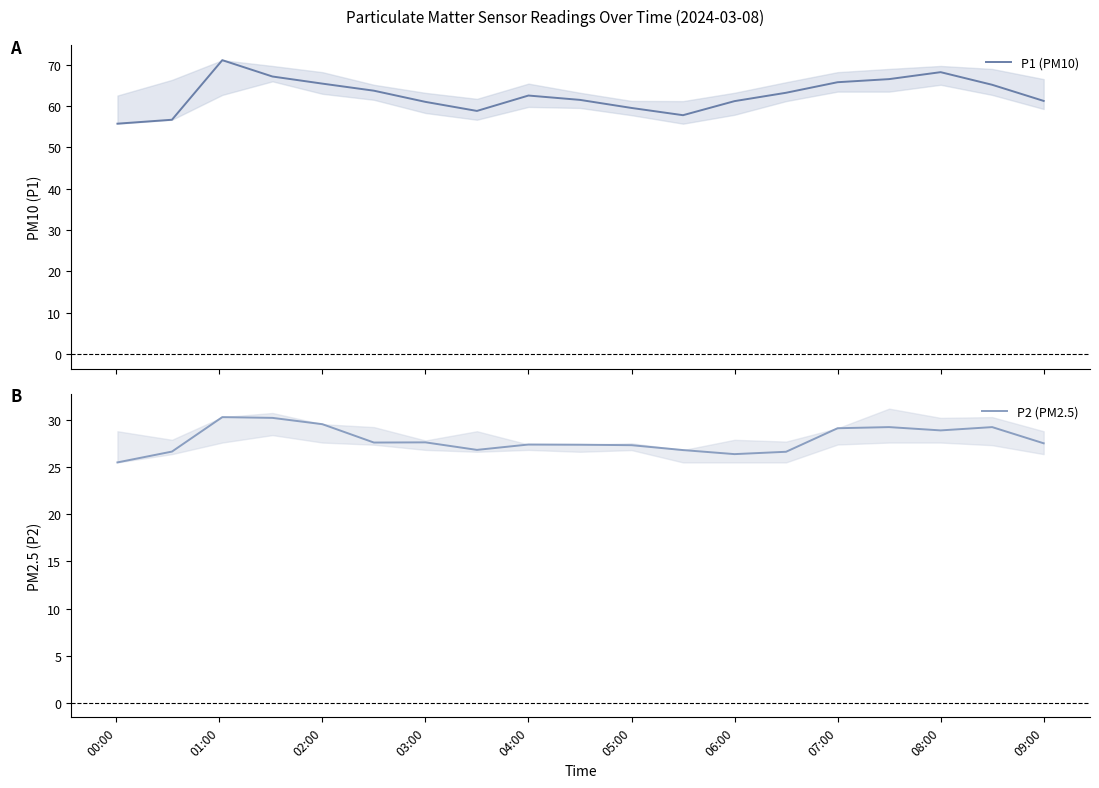

True or false: P2 (PM2.5) has a value of 27.6 at 09:00.

True